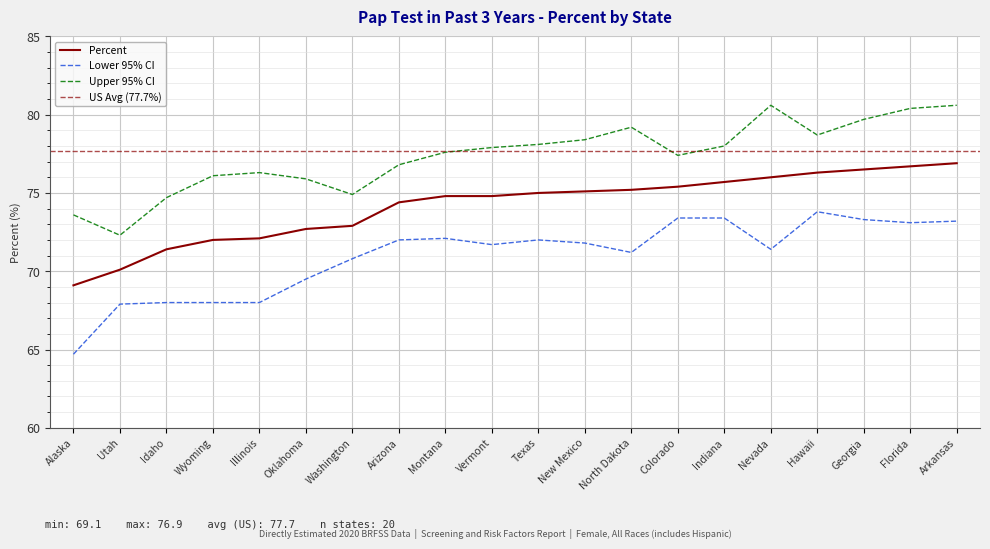

At which category is the sum across all series the highest?

Arkansas